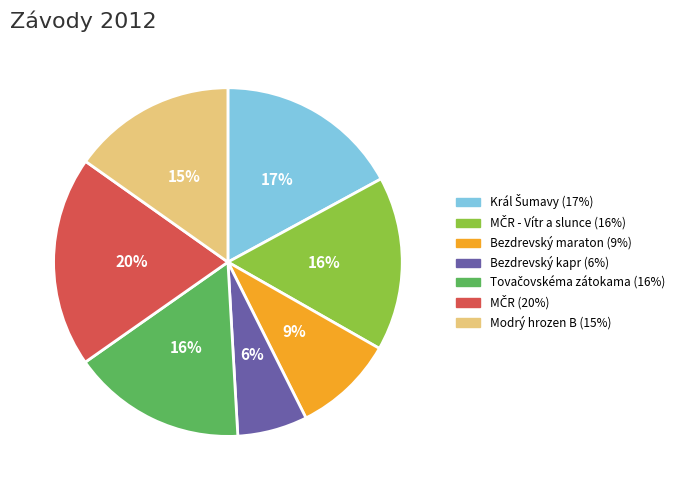

To the nearest percent, what is the average slice percentage?

14%